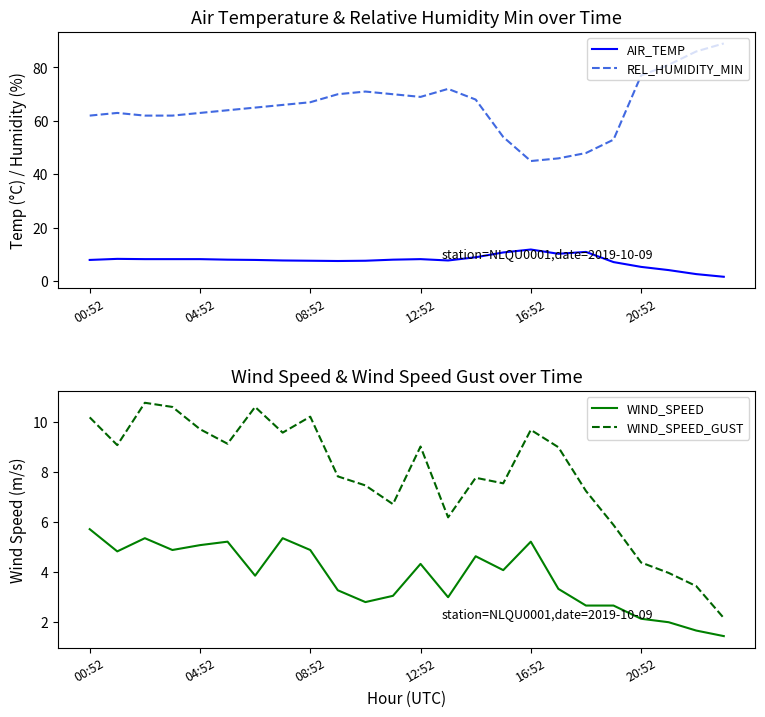

At which label does REL_HUMIDITY_MIN reach its minimum?

16:52